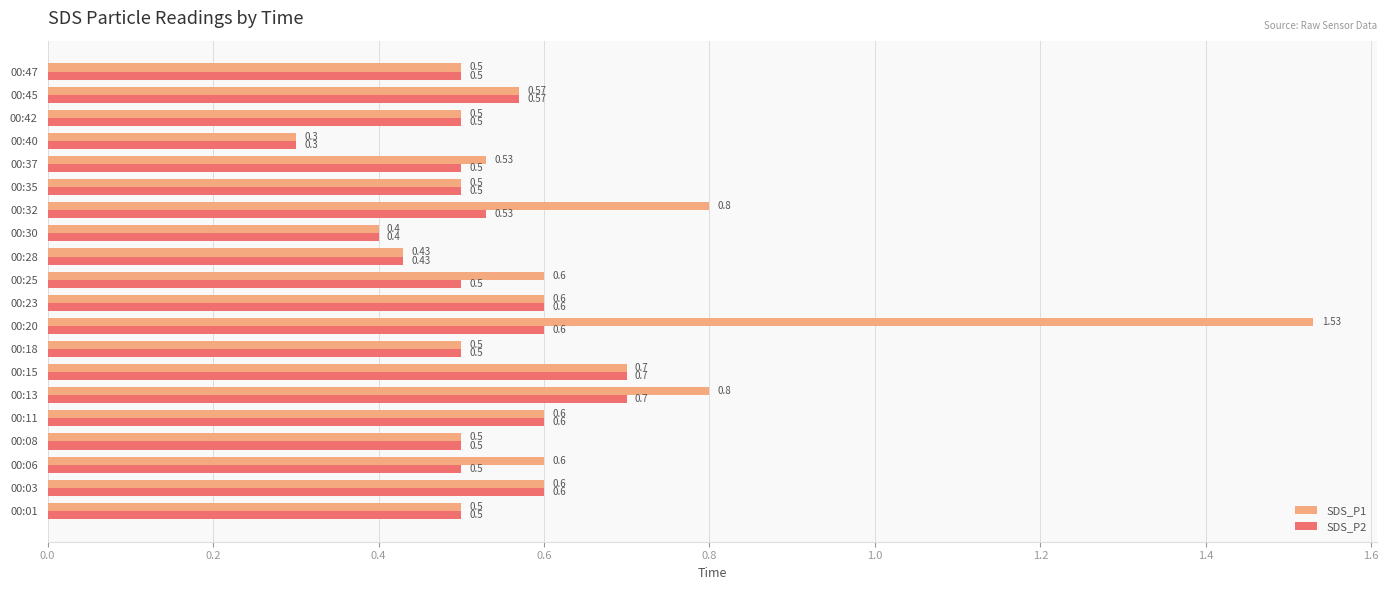

At which category is the sum across all series the highest?

00:20